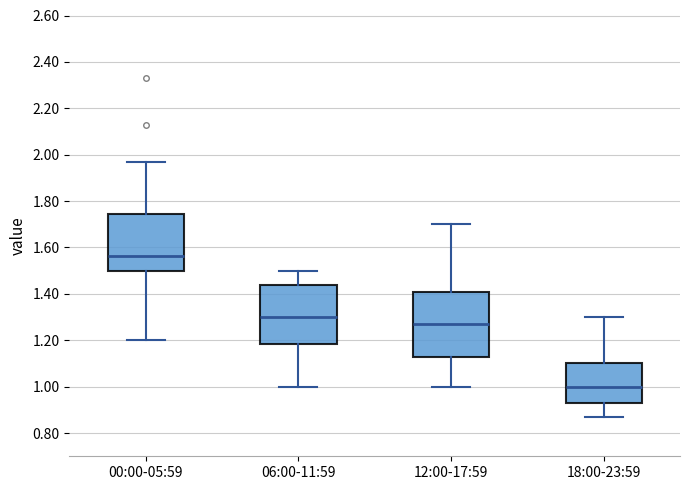

Reading left to right, read every box against the y-axis: the position of its median line, the range the box covers, and the ends of its whiskers. The values are not printed on the chart, so give them approximately, as read against the axis.

00:00-05:59: median 1.56, box 1.50 to 1.74, whiskers 1.20 to 1.98
06:00-11:59: median 1.30, box 1.18 to 1.44, whiskers 1.00 to 1.50
12:00-17:59: median 1.28, box 1.14 to 1.40, whiskers 1.00 to 1.70
18:00-23:59: median 1.00, box 0.94 to 1.10, whiskers 0.88 to 1.30